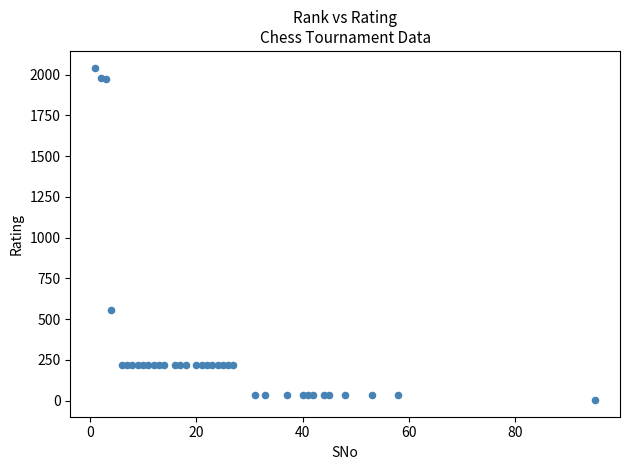

What Y value in the scatter plot is closest to 1023?

555